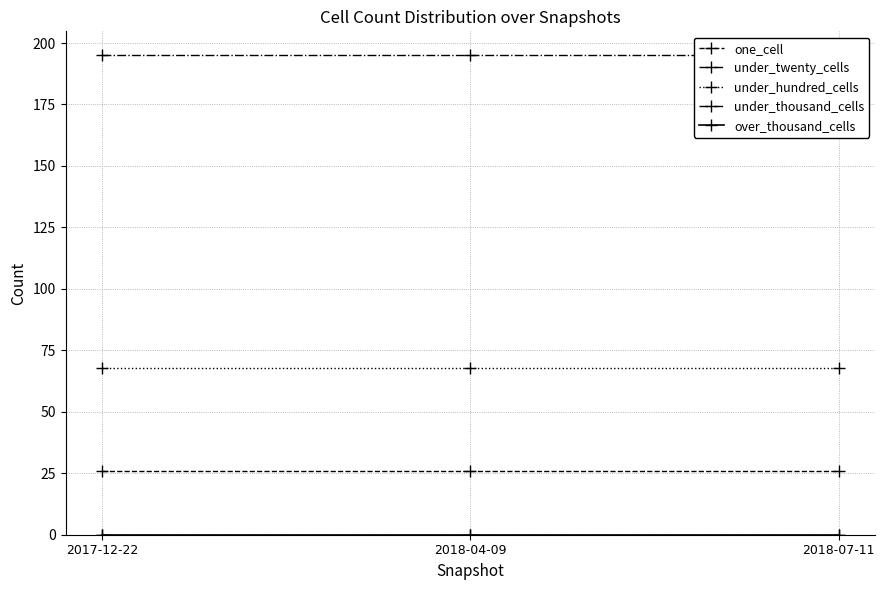

What is the label of the 2nd point from the left?

2018-04-09